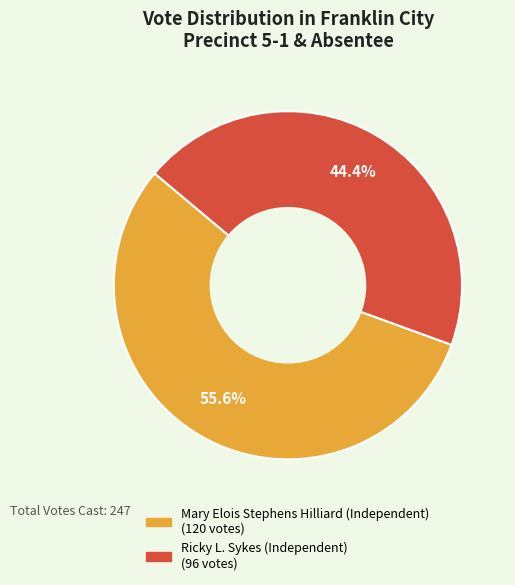

Does any single category account for the majority?

Yes